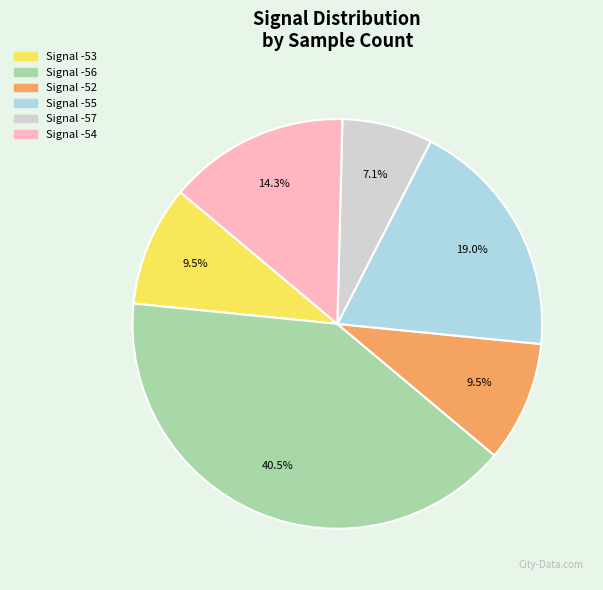

Is there a majority slice in this chart?

No